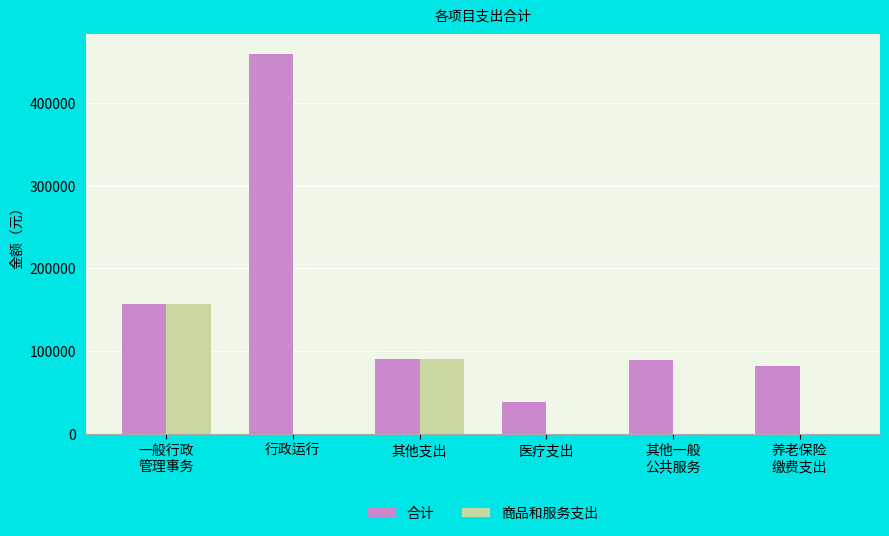

What value does the 合计 series have at 其他支出?

91033.0